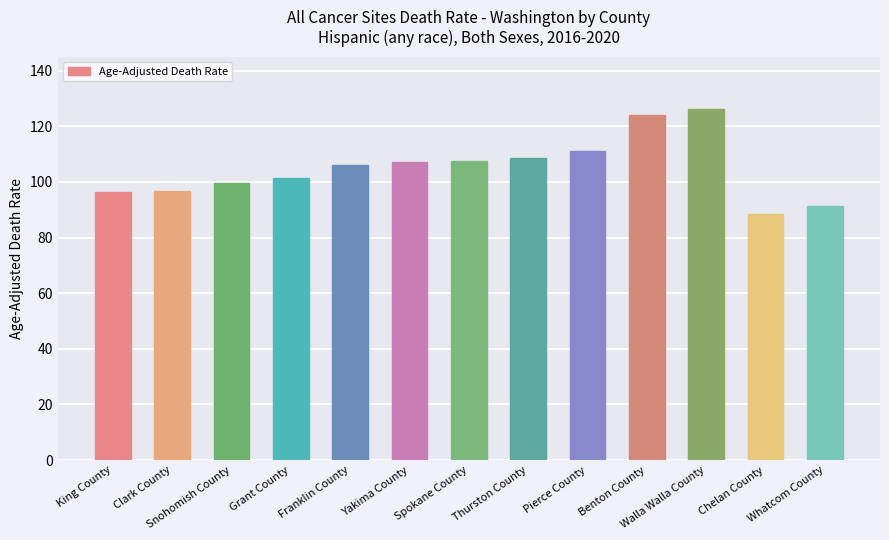

What is the ratio of the value at Chelan County to the value at Benton County?

0.7